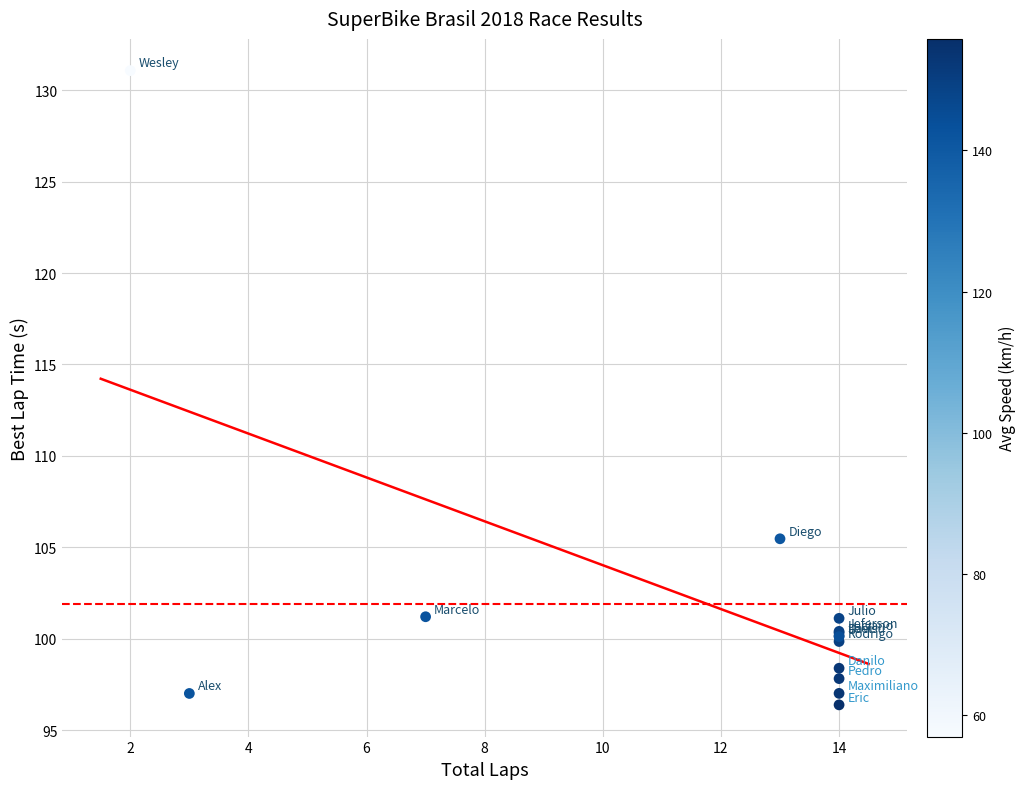

What Y value in the scatter plot is closest to 113?

105.5